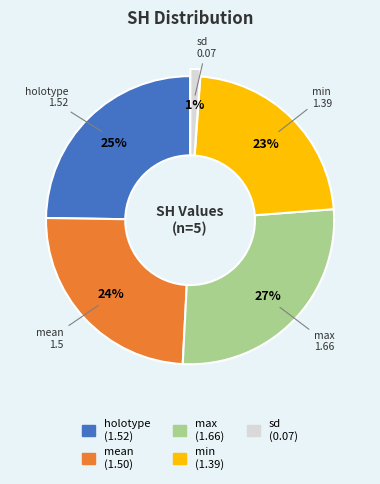

Which category has the smallest portion of the pie?

sd